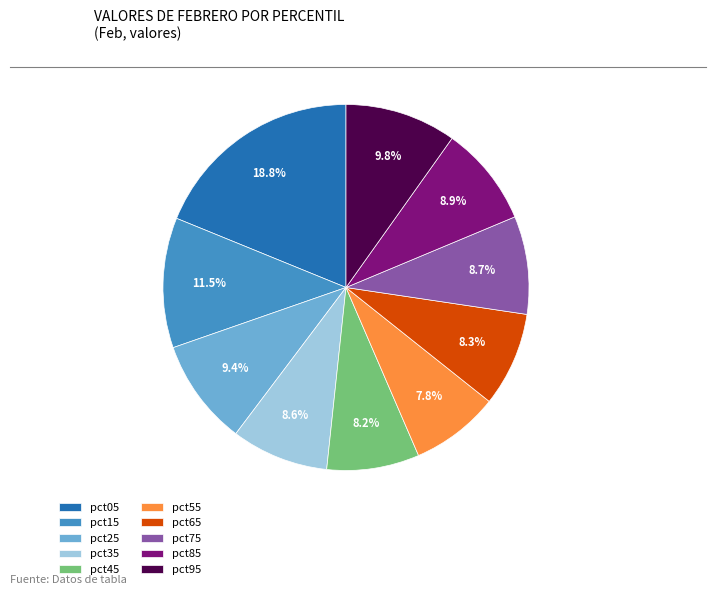

Is it true that pct25 is 16% of the pie?

False